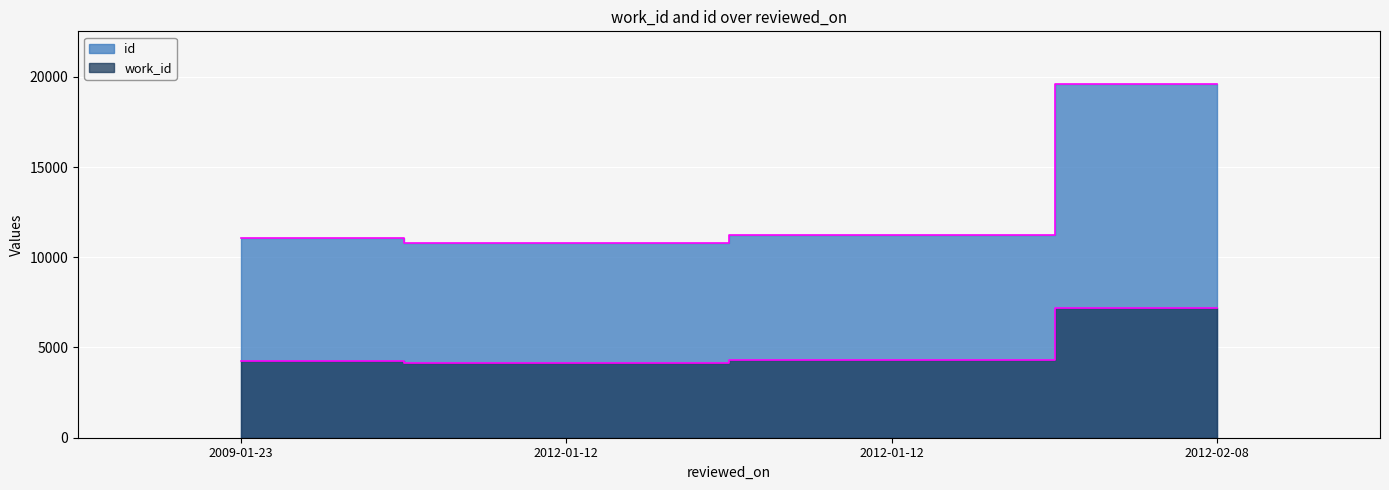

What is the minimum value for work_id?

4167